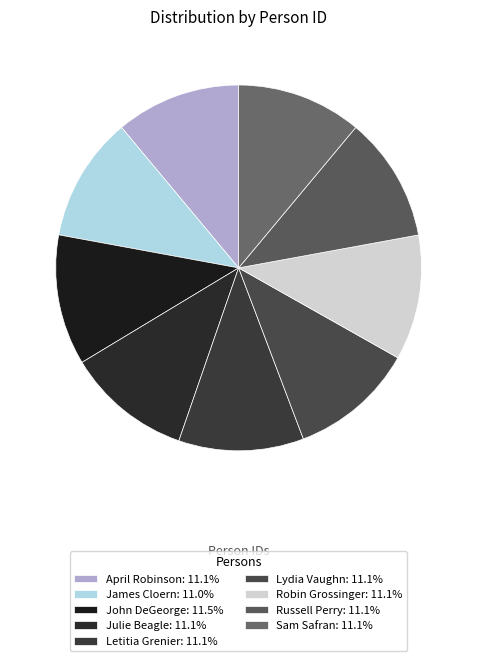

What is the smallest slice in the pie chart?

James Cloern